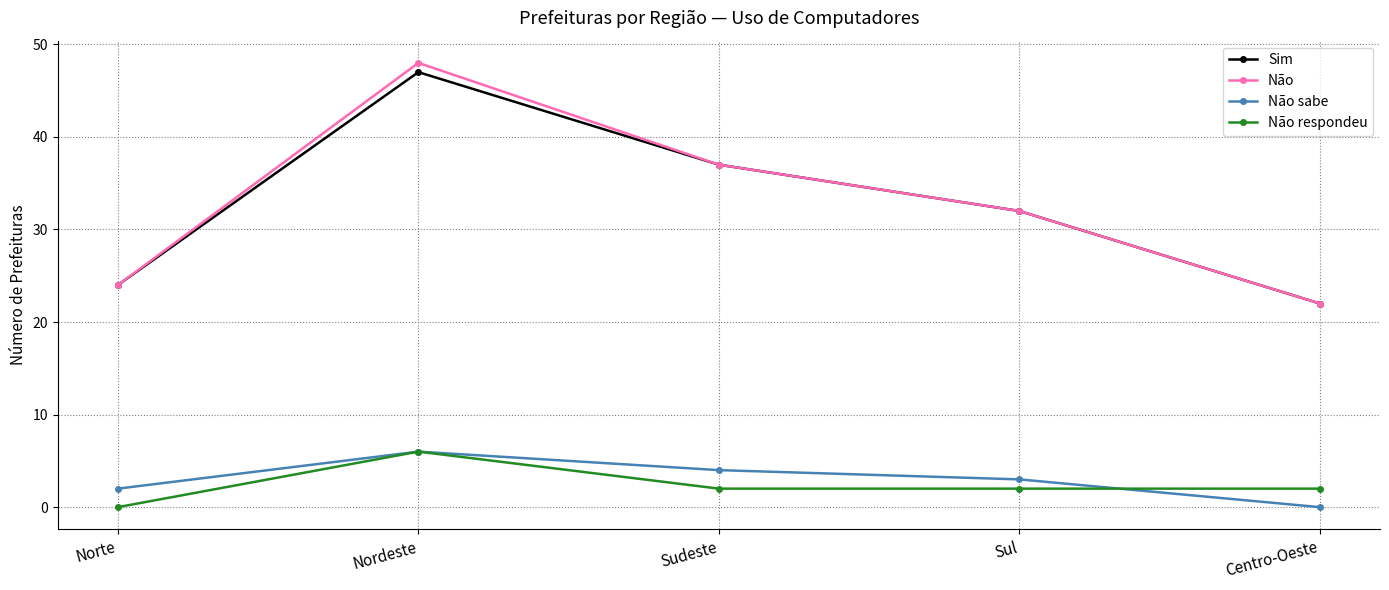

What is the label of the 4th point from the left?

Sul